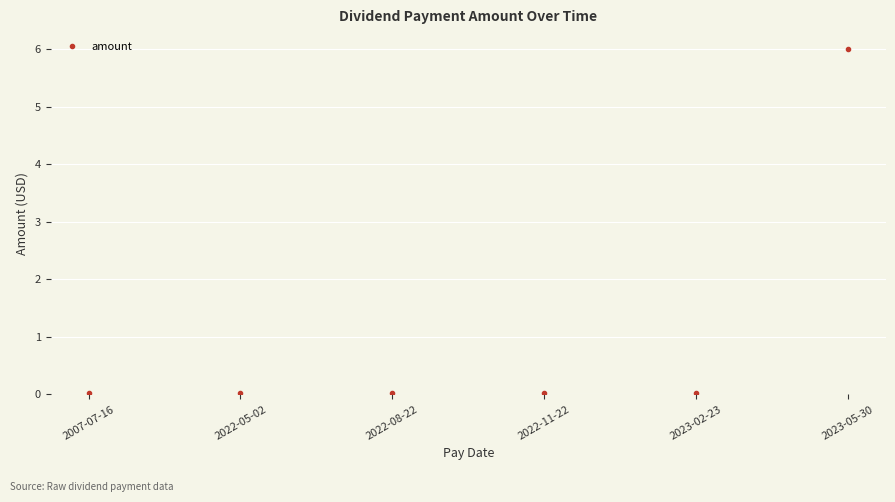

What is the label of the 4th point from the left?

2022-11-22